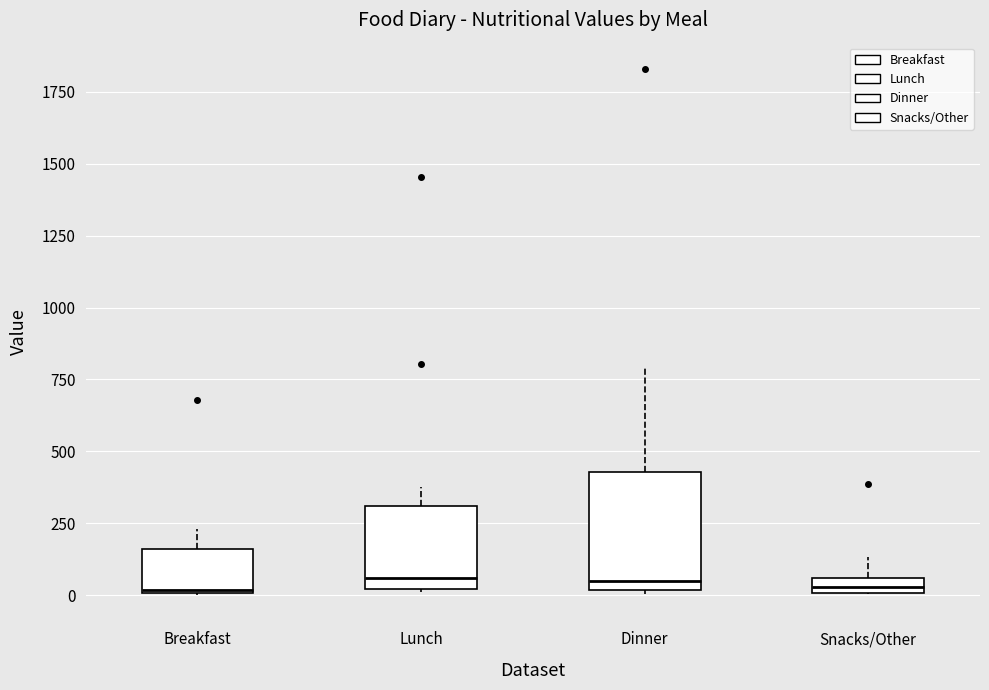

Where is the upper edge of the box for Breakfast on the y-axis? The values are not printed on the chart, so give them approximately, as read against the axis.

150